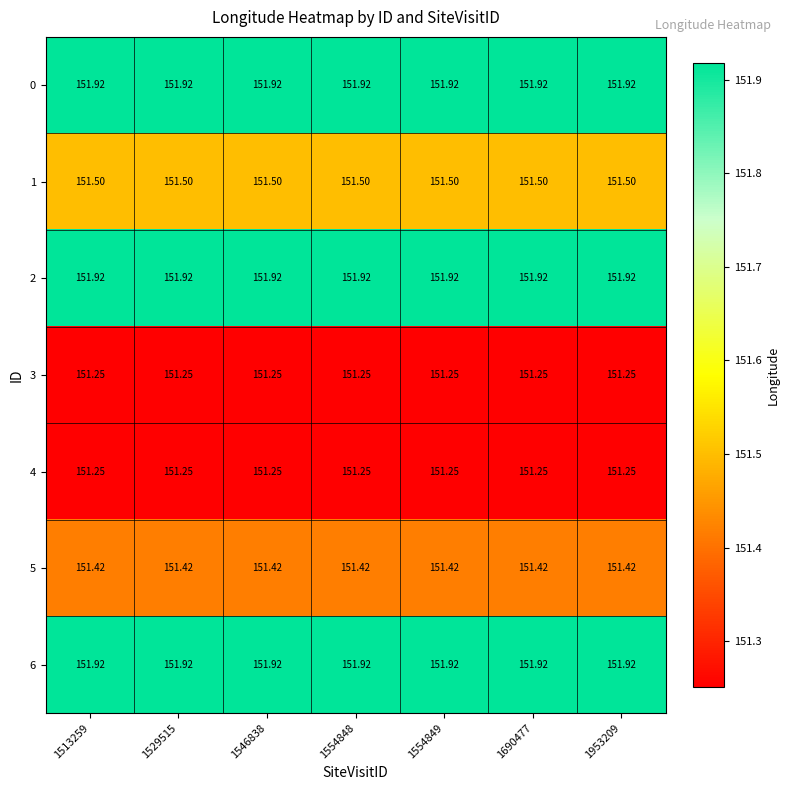

Is the value of 5 at 1529515 greater than the value of 6 at 1529515?

No